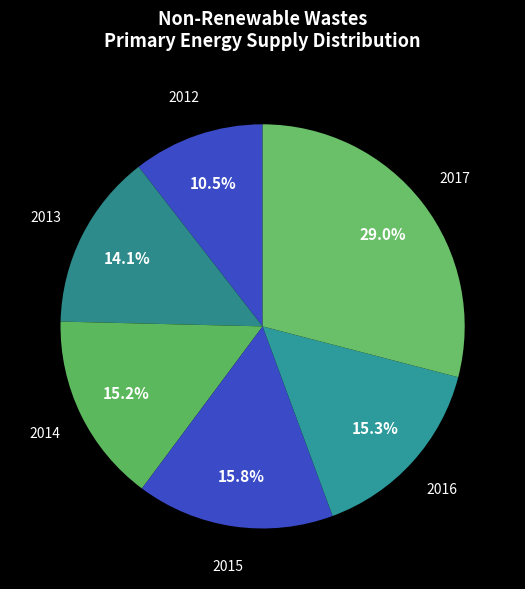

What percentage is the 2015 slice, to the nearest percent?

16%